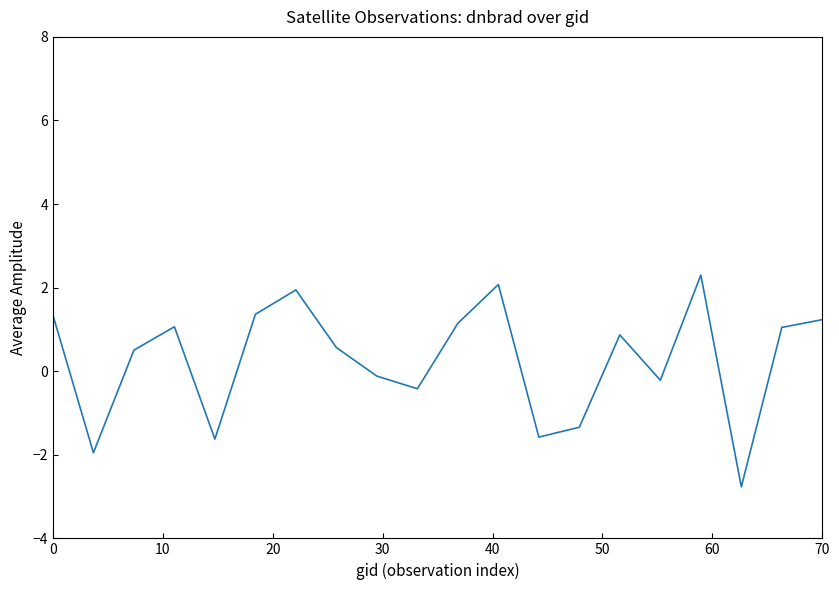

What is the maximum value shown in the chart?

2.3